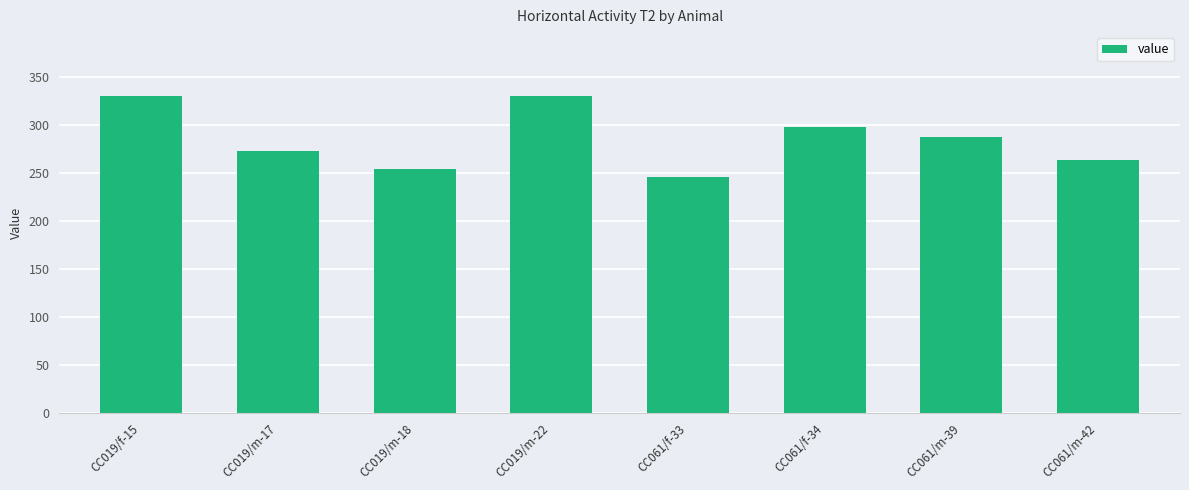

How many values are between 264 and 331?

6